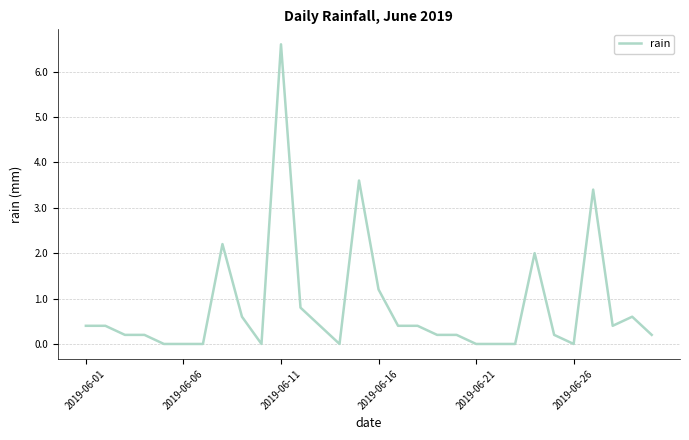

How many lines are shown in the chart?

1